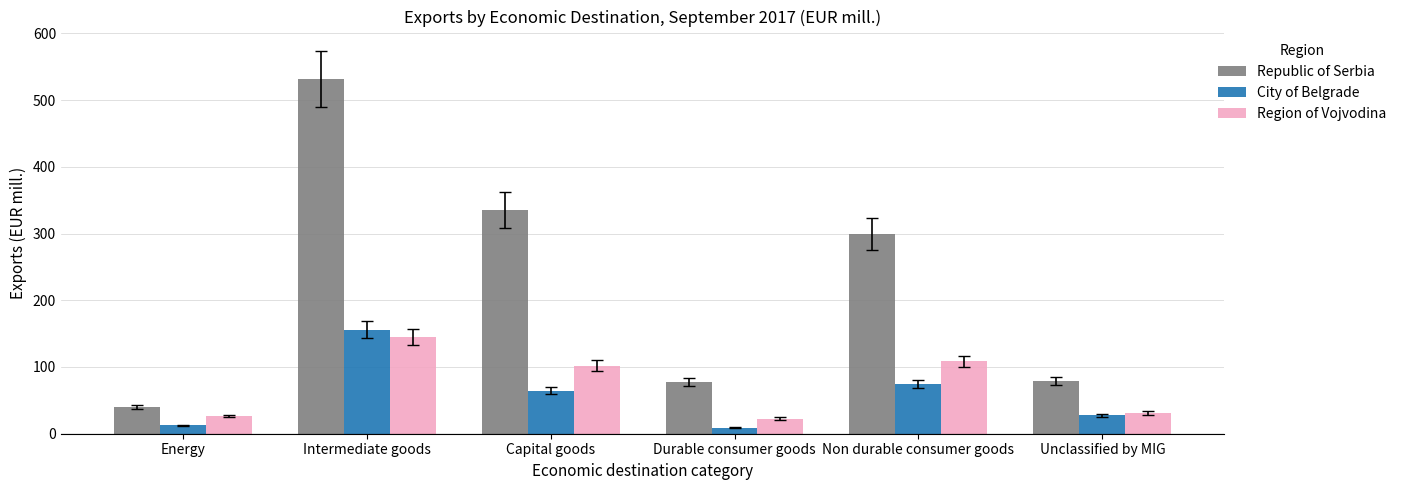

What is the greatest value displayed?

531.4